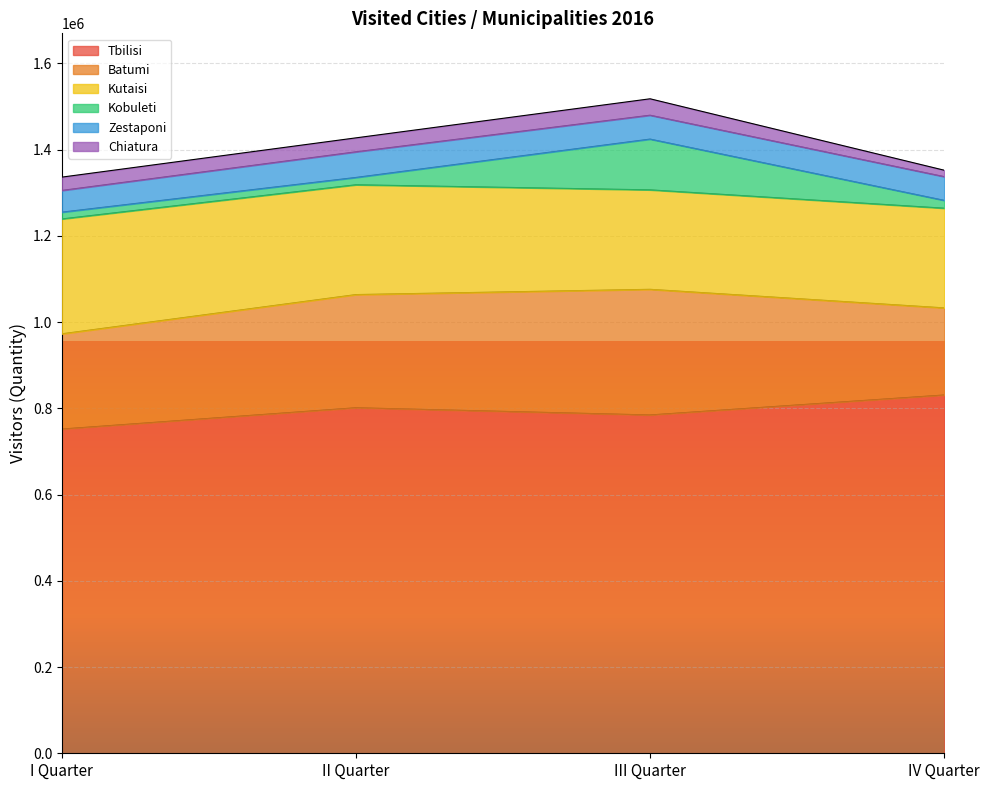

What is the value of the Chiatura point at the 3rd from the left?

38106